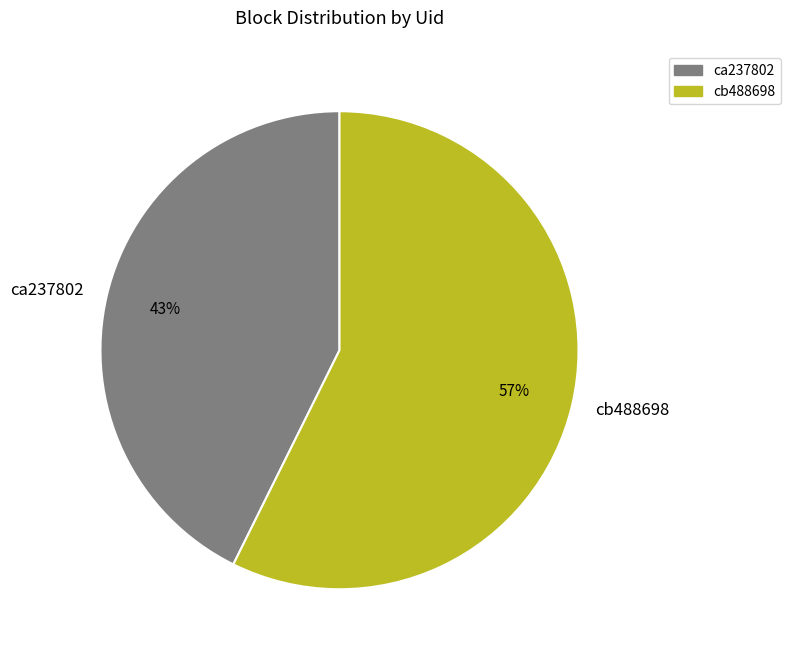

Count the number of slices in the pie.

2